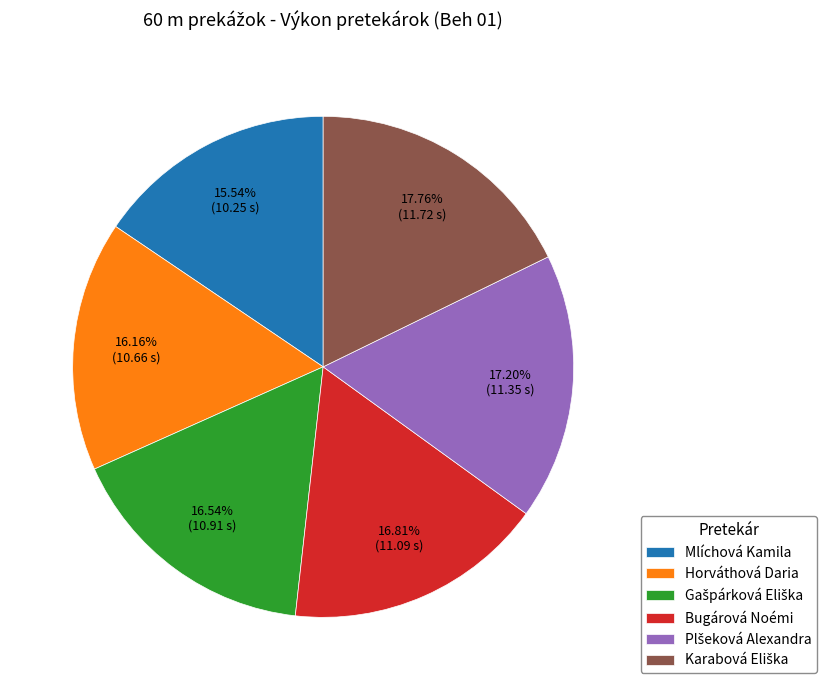

Is there any slice that represents more than half of the pie?

No